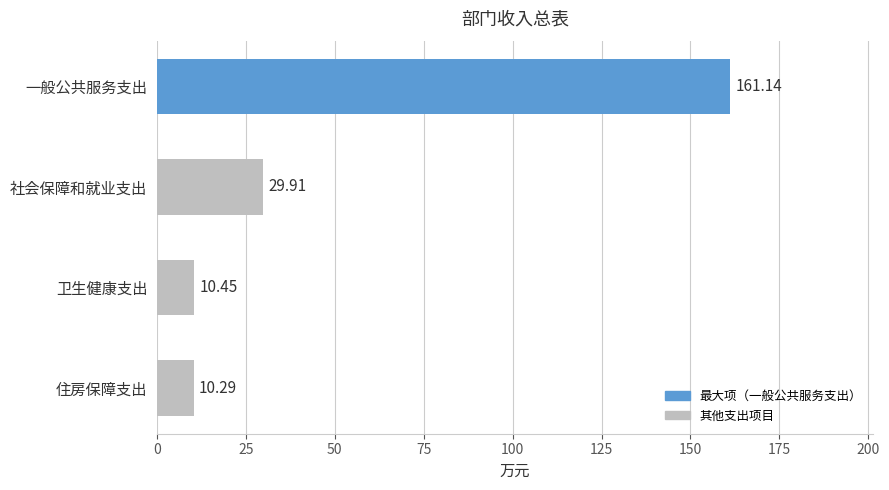

How many data points are above 29?

2